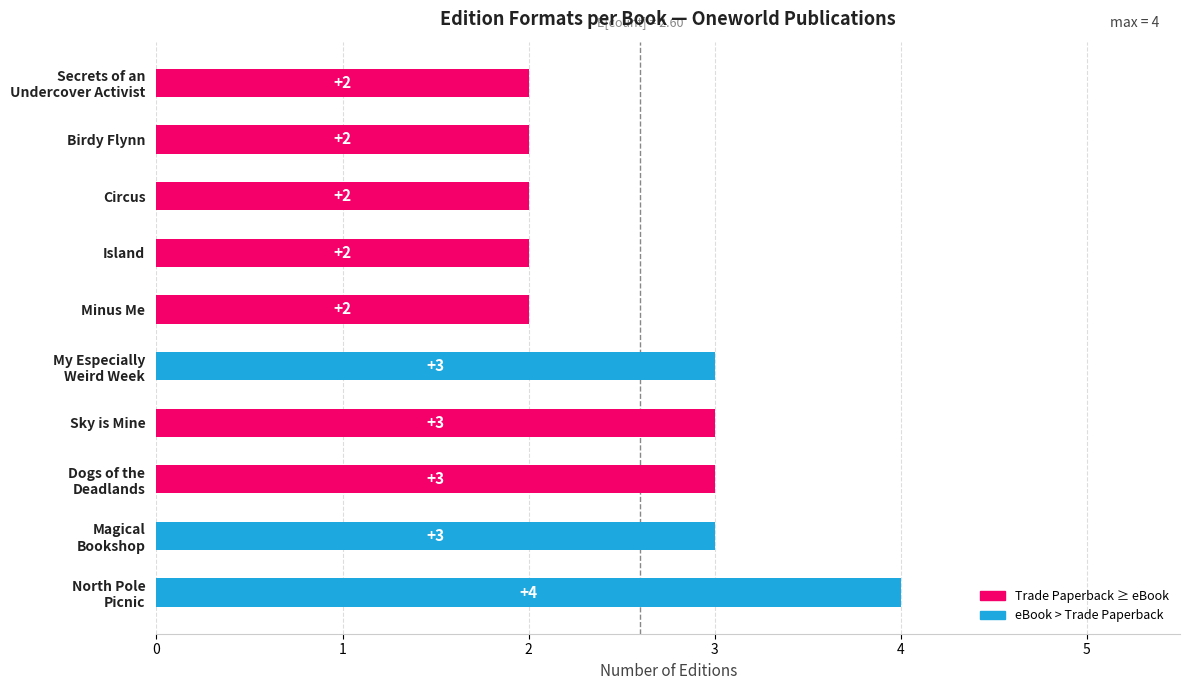

Reading bottom to top, list all the values displayed in this chart.

4	3	3	3	3	2	2	2	2	2